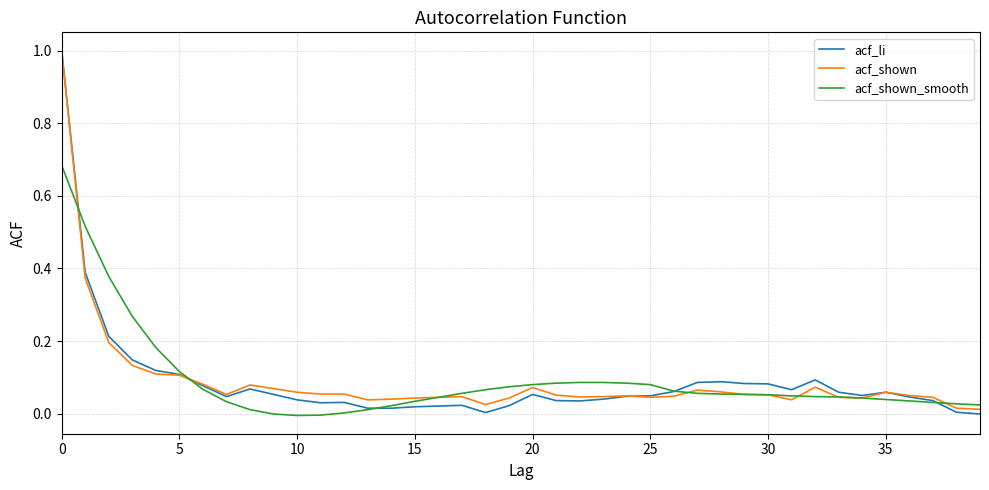

What is the label of the 28th point from the left?

27